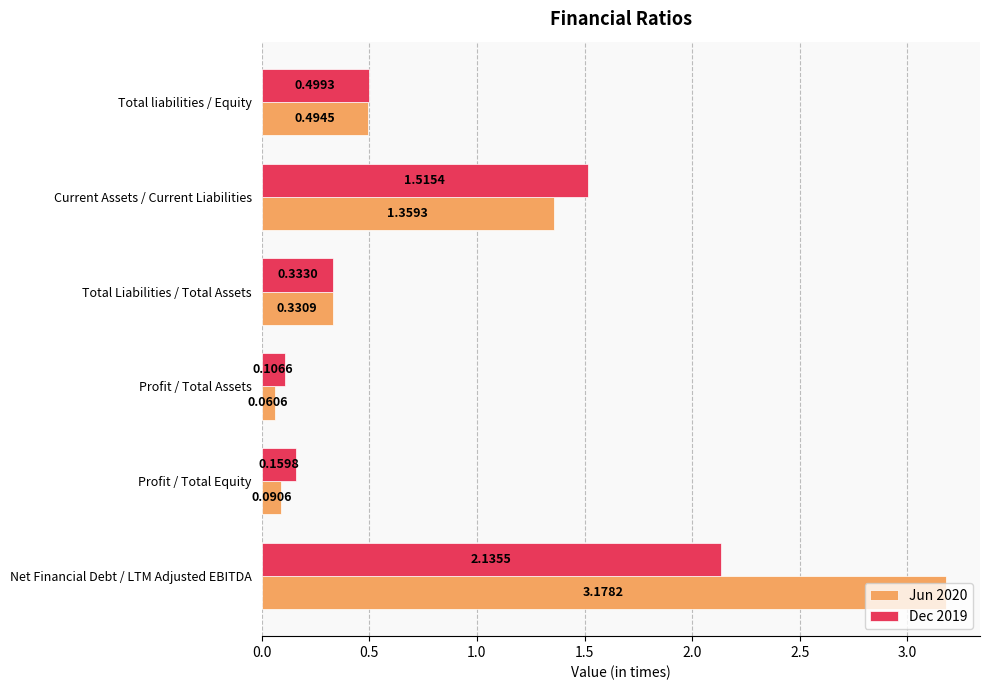

Which series has the largest total across all categories?

Jun 2020